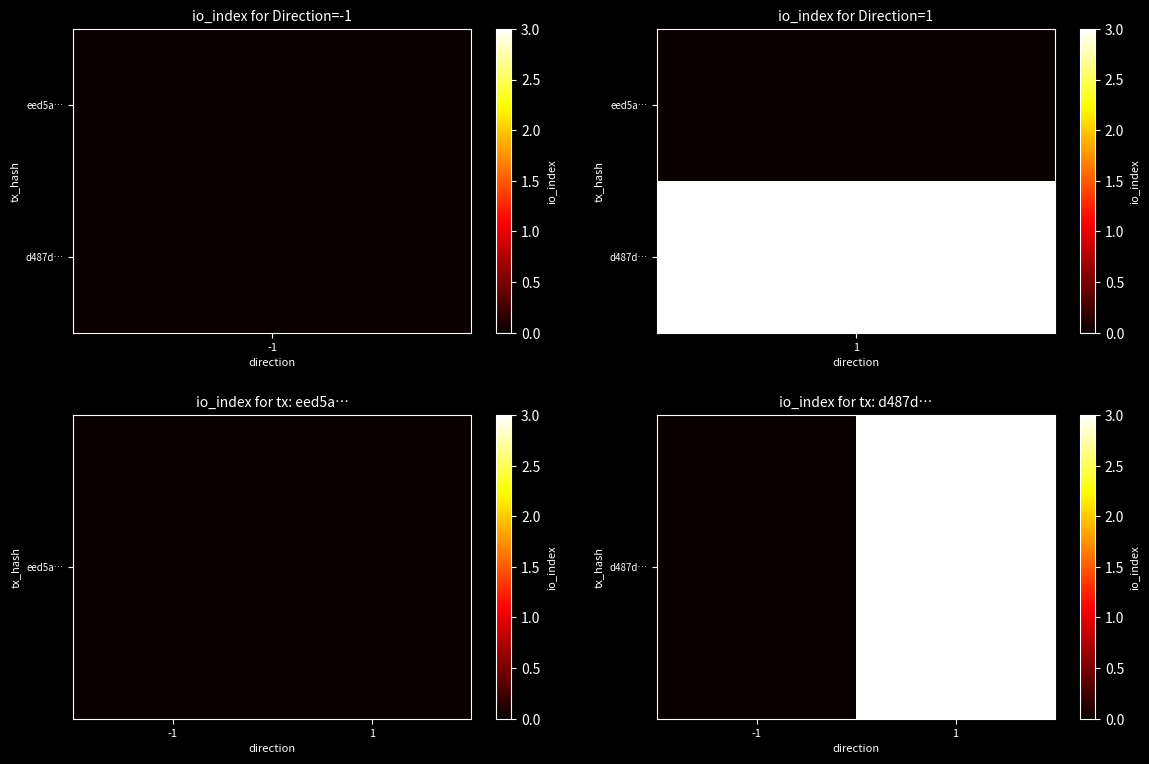

List the labels in order of value, largest first.

1, -1